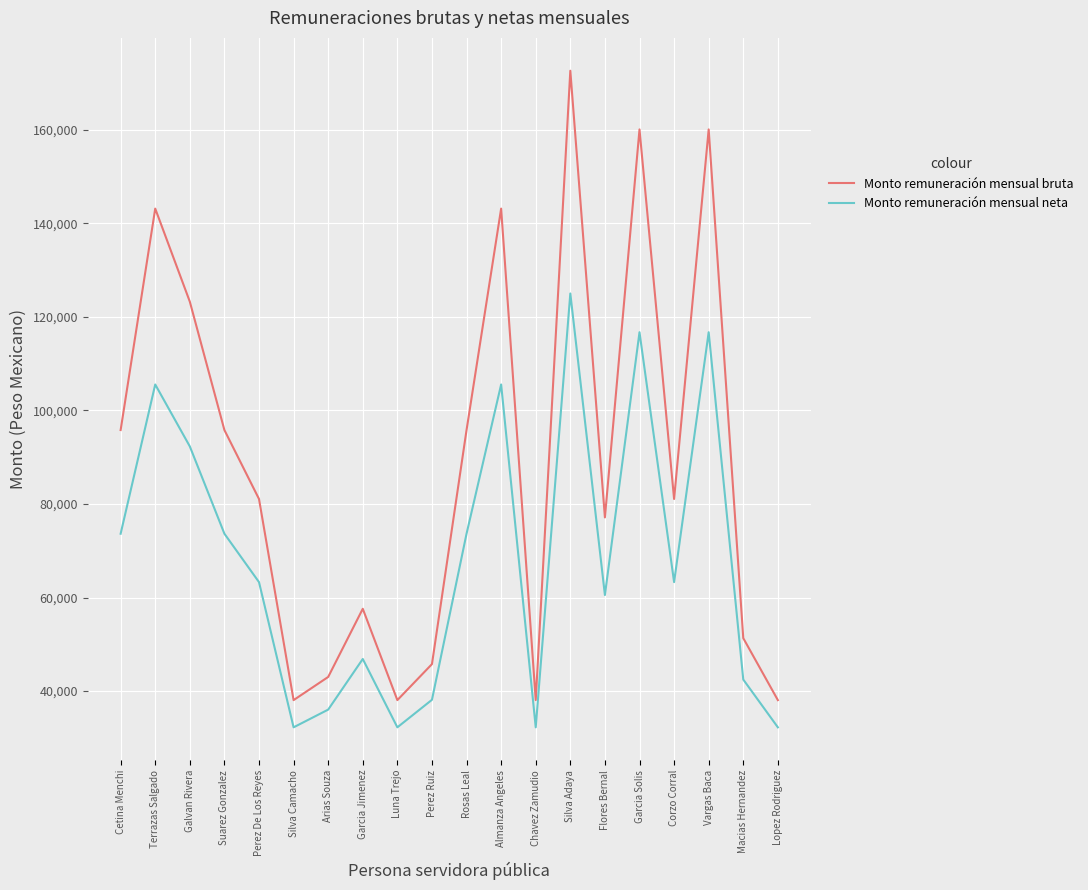

What is the average value of the Monto remuneración mensual neta series?

68116.7